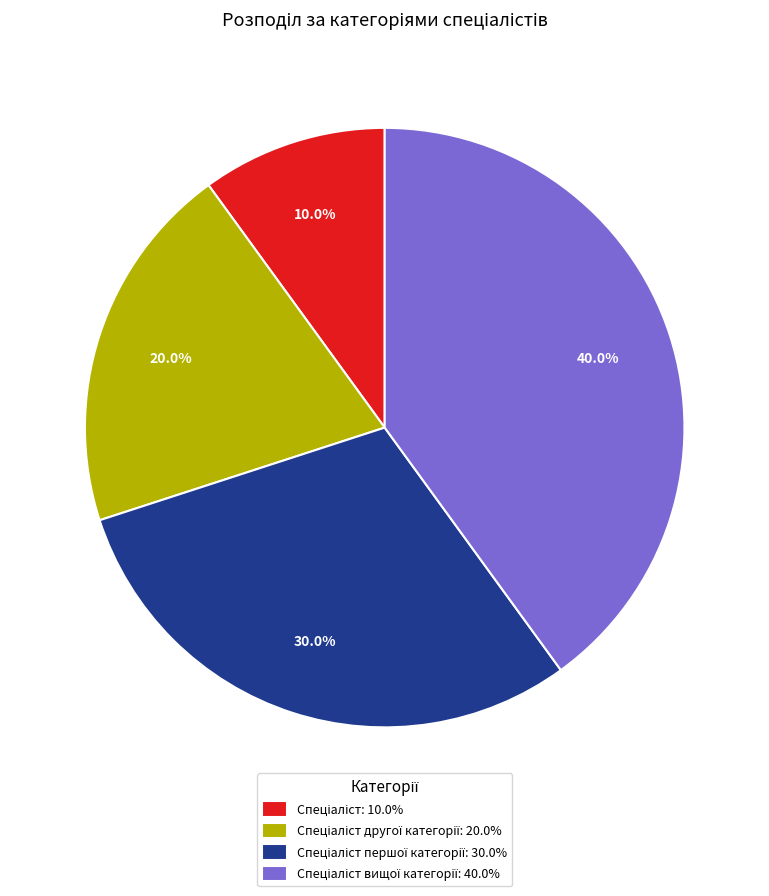

Does any single category account for the majority?

No